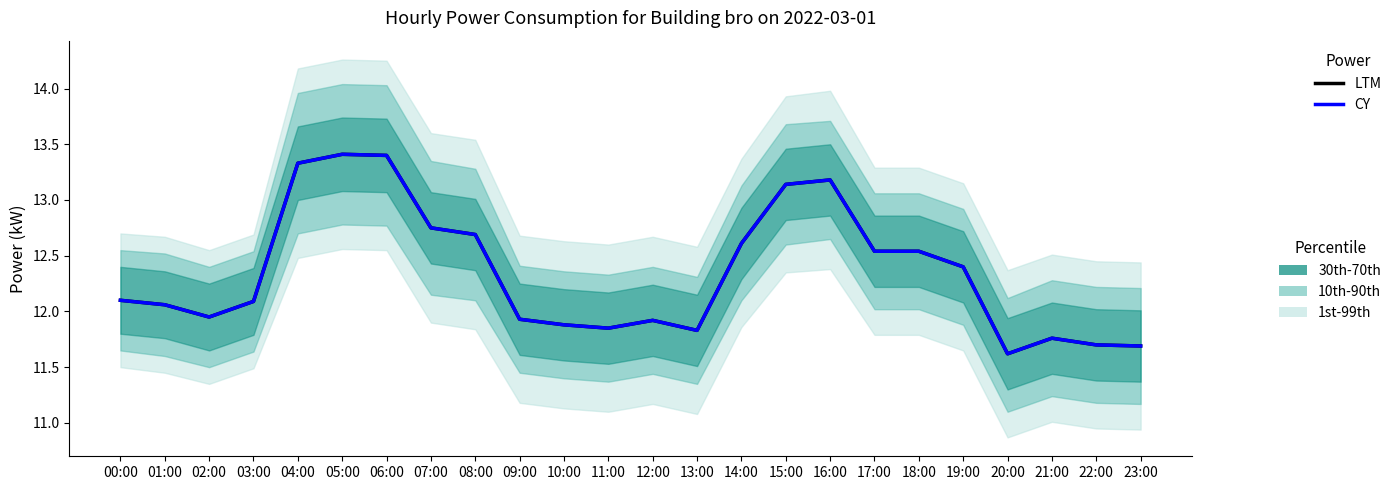

True or false: CY has more than 0 points higher than both neighbors.

True